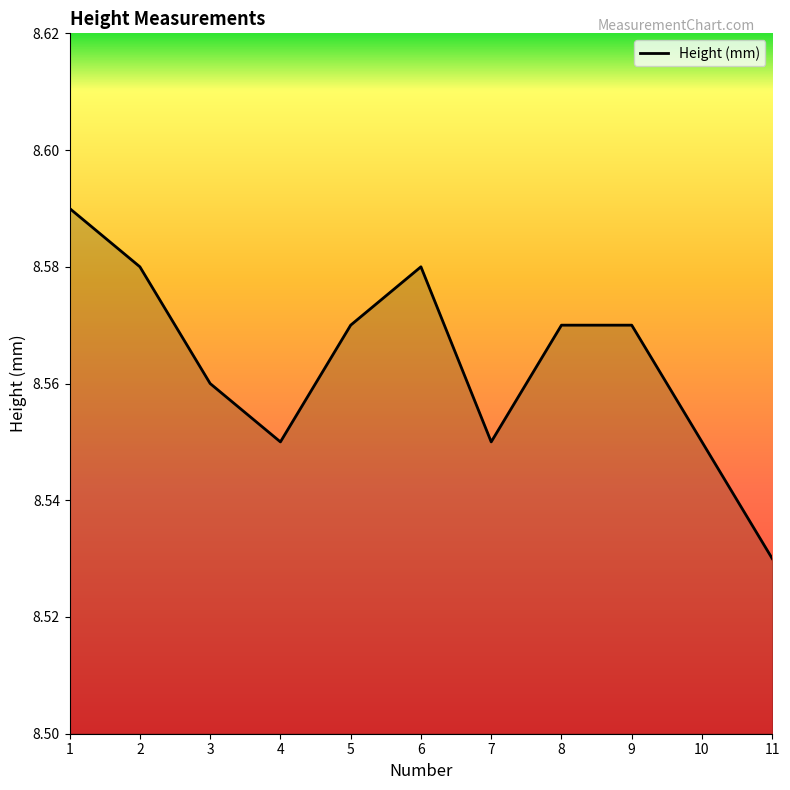

The value at 8 is 2.3. True or false?

False